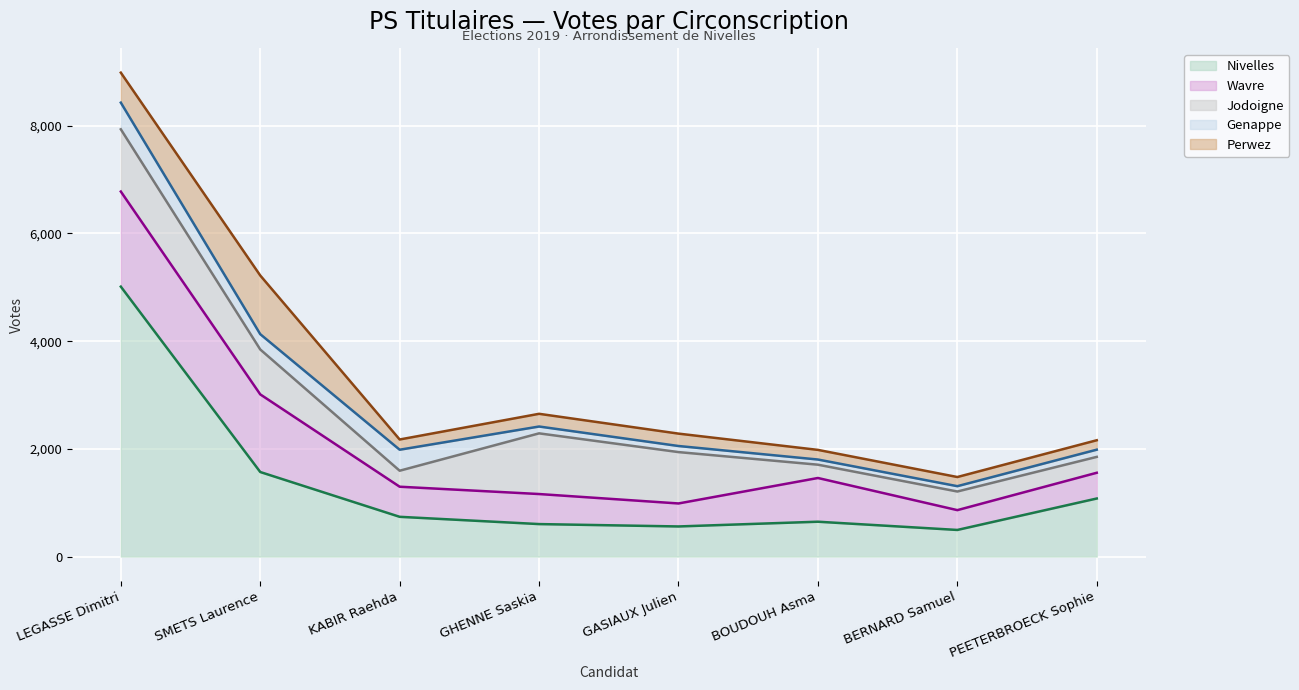

What is the value of the Genappe (line) point at the 1st from the left?

8430